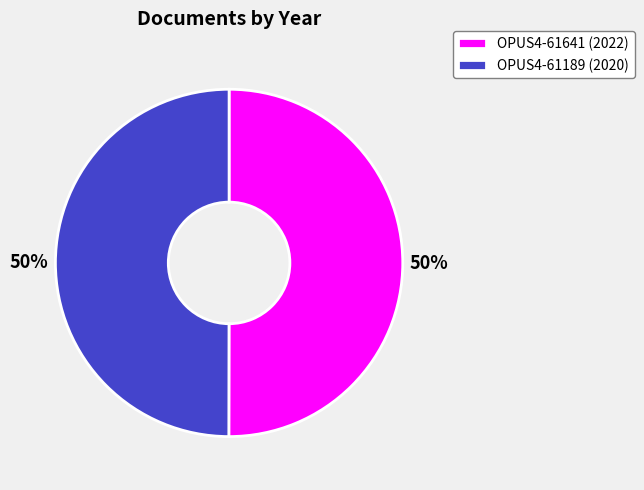

Combined, do OPUS4-61189 (2020) and OPUS4-61641 (2022) account for over 50%?

Yes